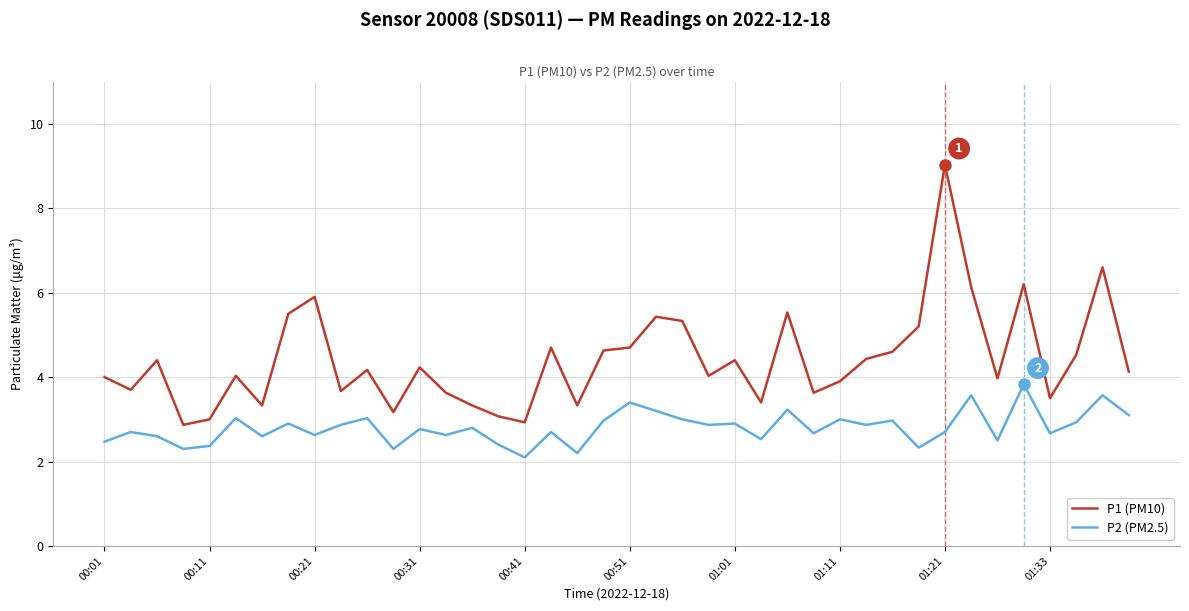

List the series in order of their peak value, lowest first.

P2 (PM2.5), P1 (PM10)